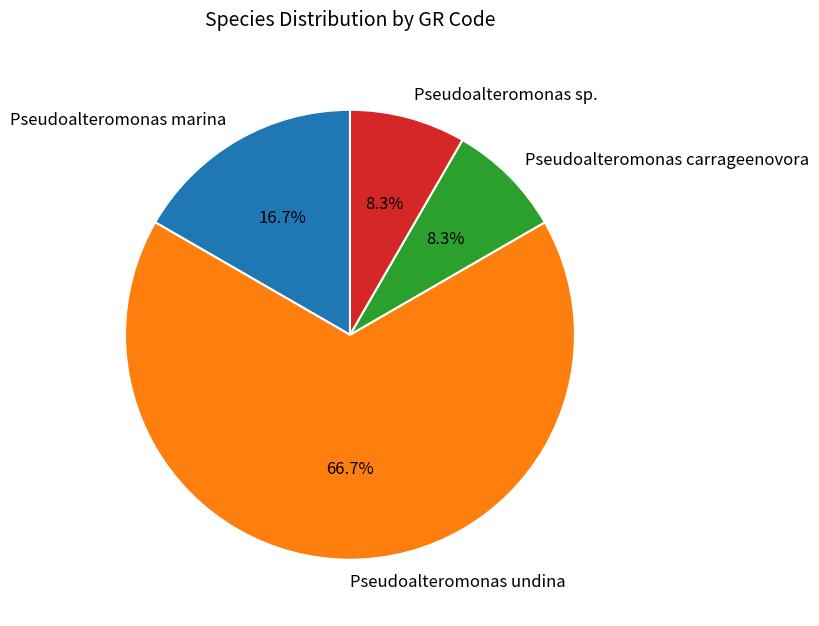

Is there any slice that represents more than half of the pie?

Yes